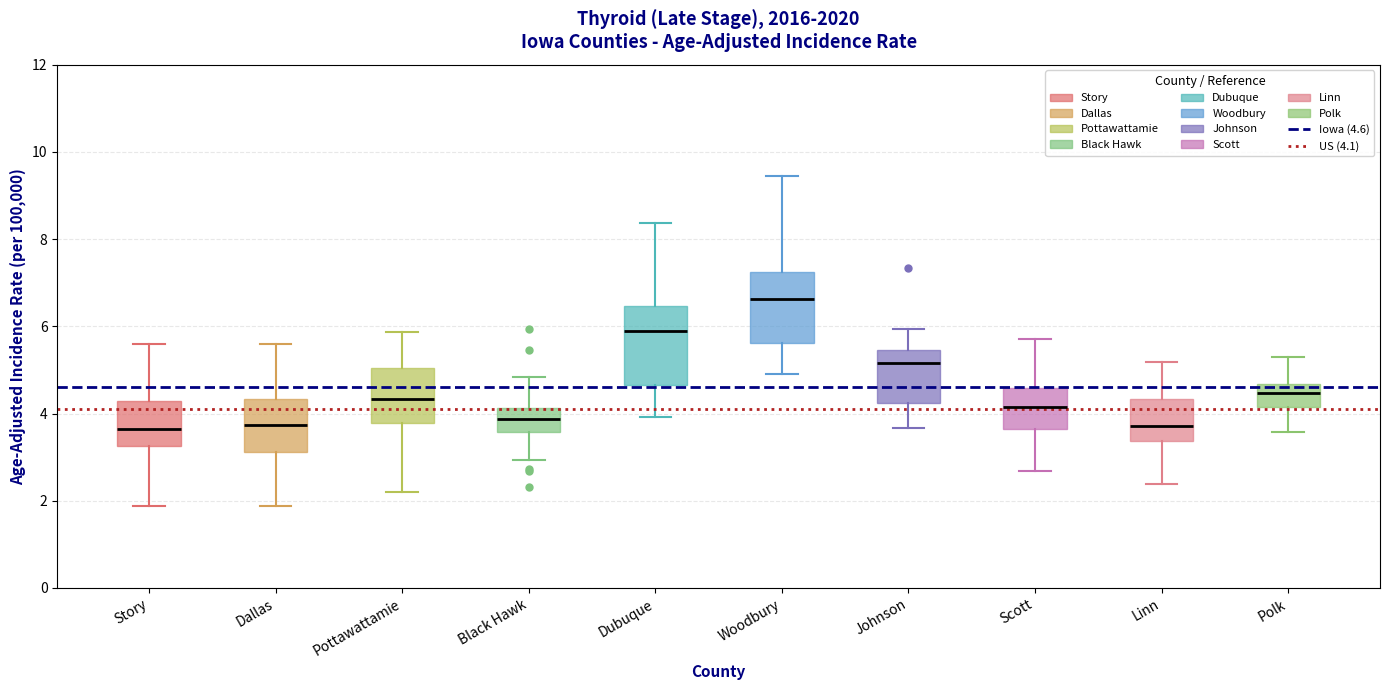

Which box has the highest median line?

Woodbury